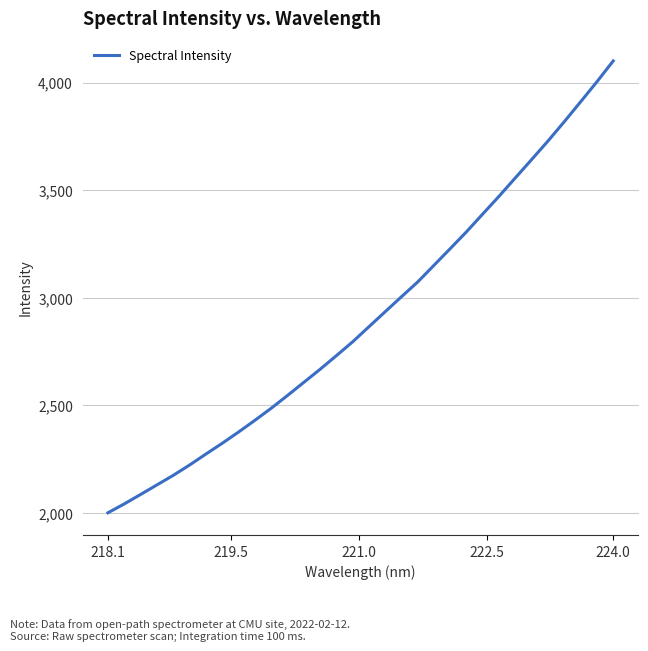

What is the smallest value displayed?

2001.1